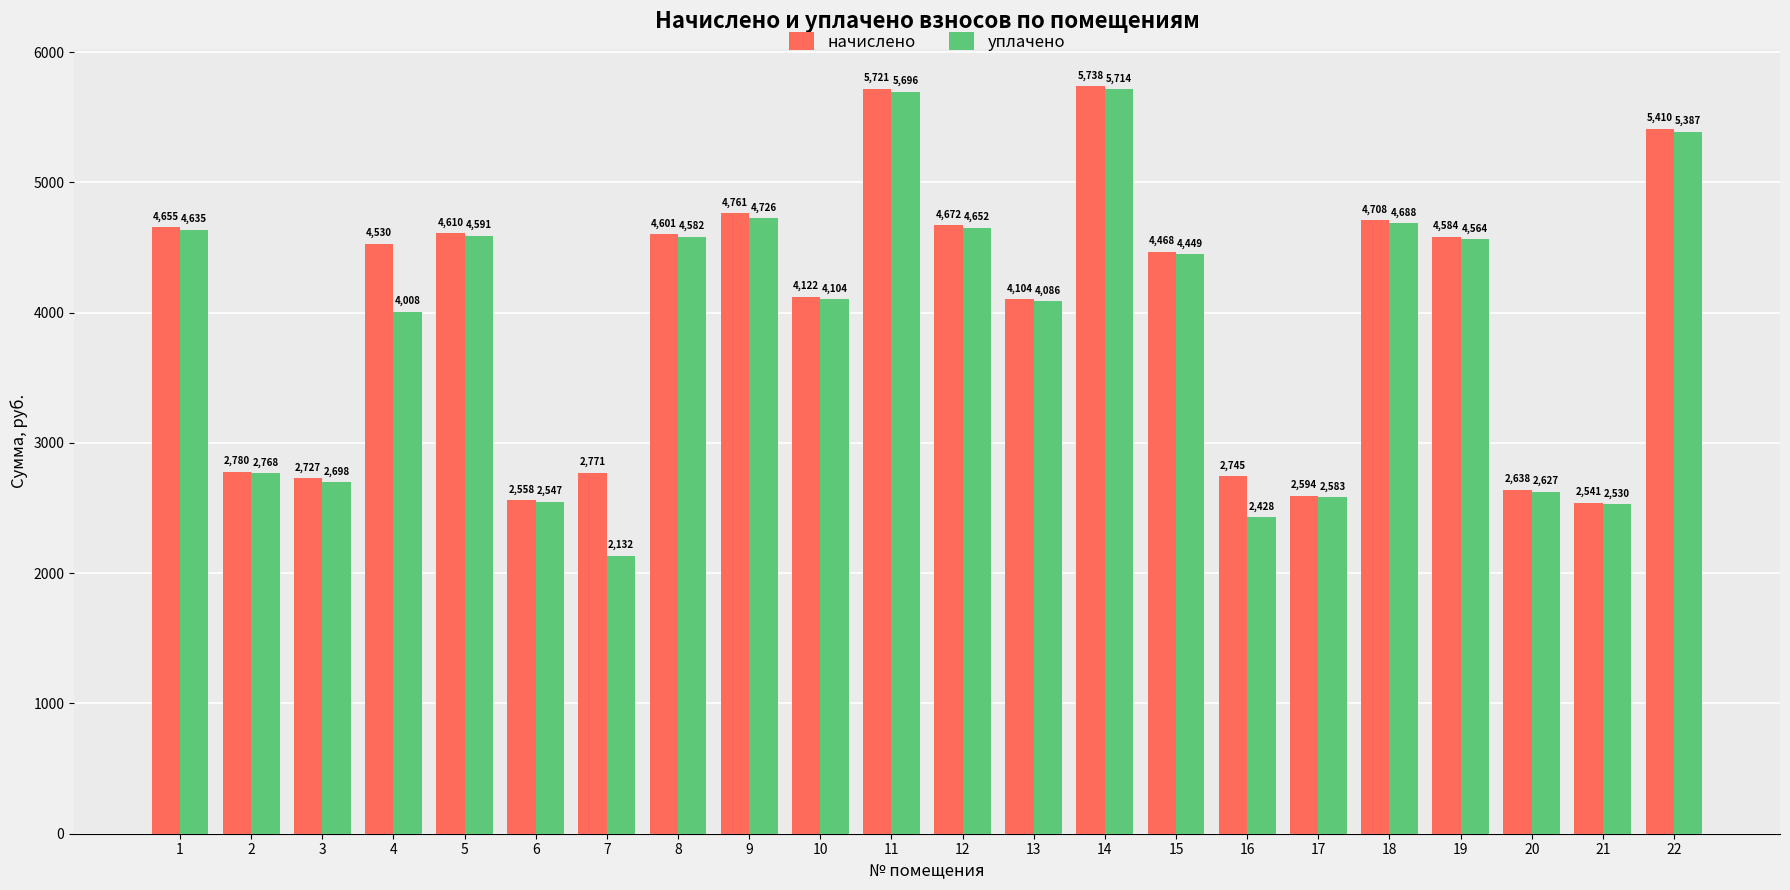

Which series has the widest spread of values?

уплачено